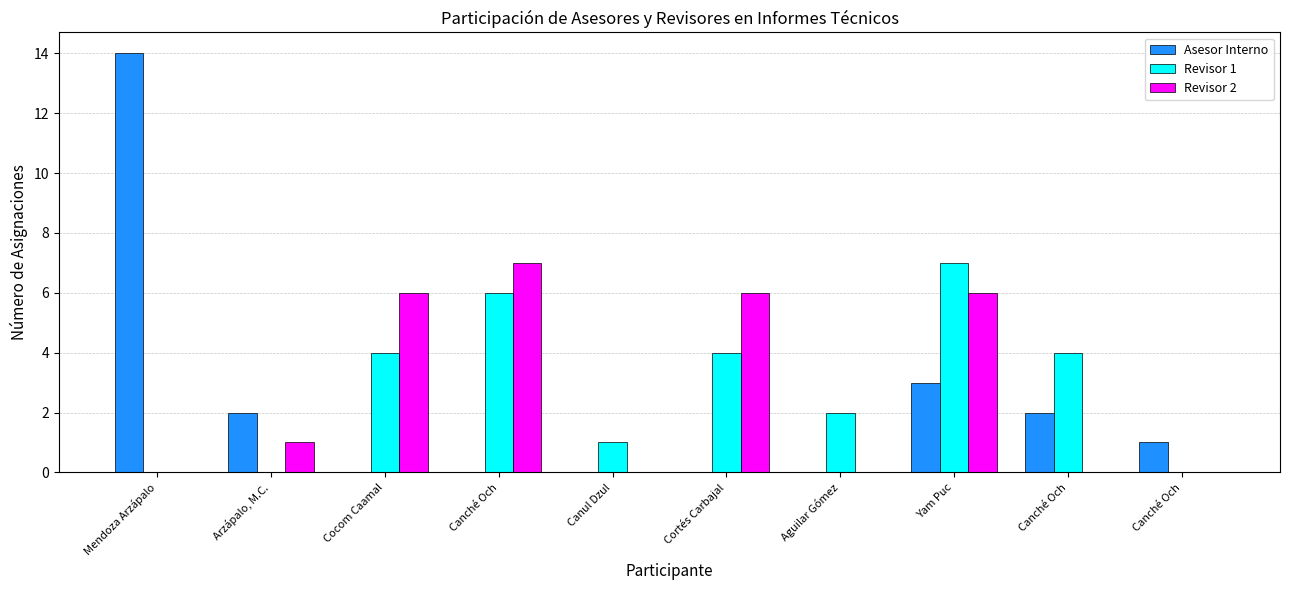

Rank the categories by Revisor 1 value from highest to lowest.

Yam Puc, Canché Och, Cocom Caamal, Cortés Carbajal, Canché Och, Aguilar Gómez, Canul Dzul, Mendoza Arzápalo, Arzápalo, M.C., Canché Och